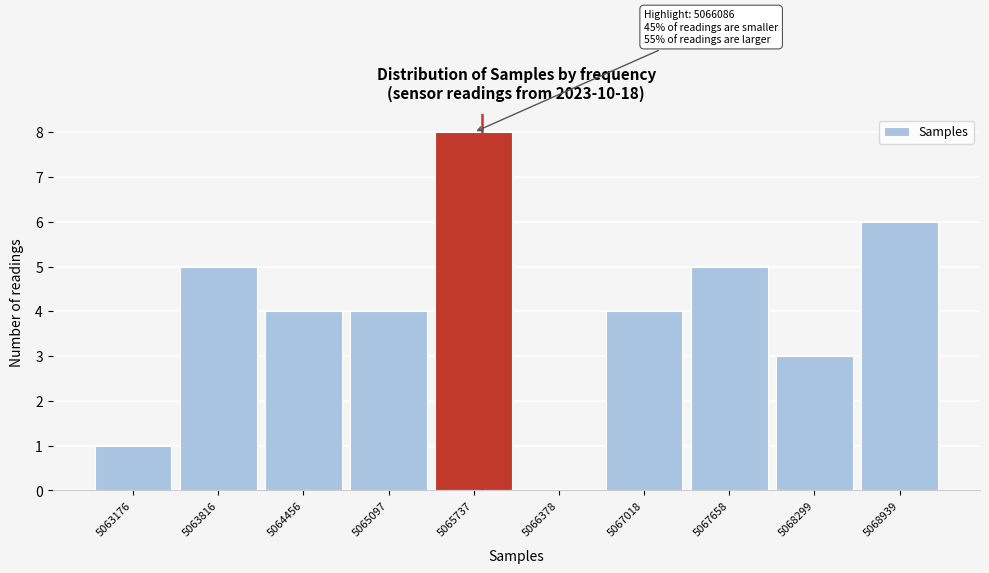

Reading right to left, what are all the values shown in this chart?

5068939=6	5068299=3	5067658=5	5067018=4	5066378=0	5065737=8	5065097=4	5064456=4	5063816=5	5063176=1